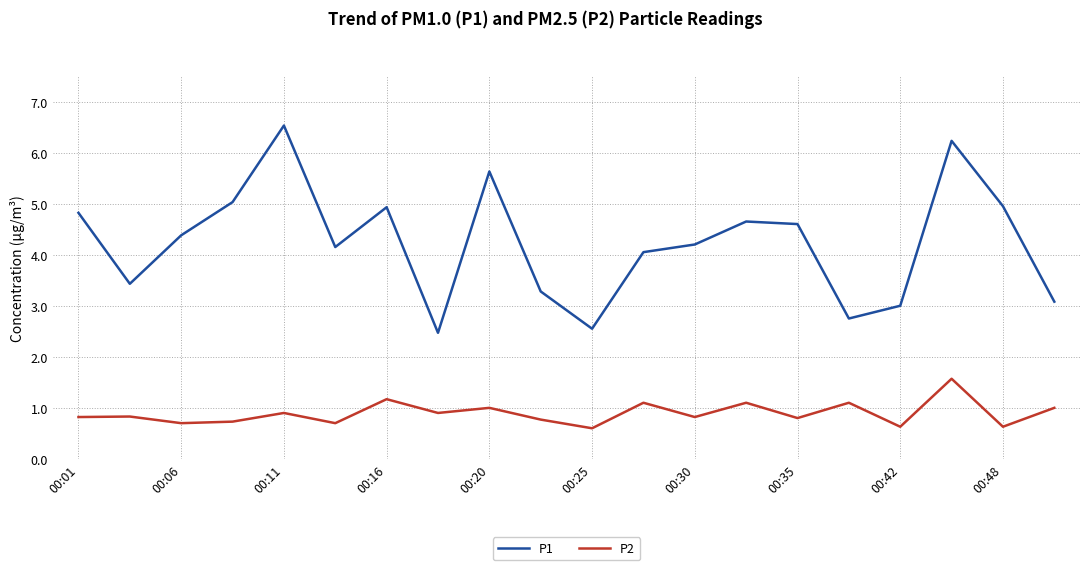

List the series in order of their peak value, highest first.

P1, P2